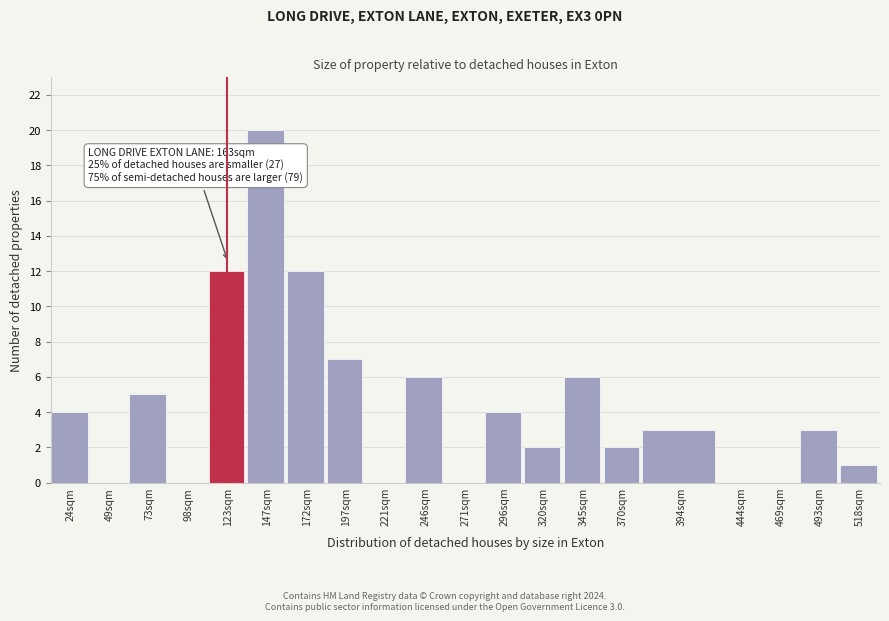

Reading left to right, list all the values displayed in this chart.

24sqm=4	49sqm=0	73sqm=5	98sqm=0	123sqm=12	147sqm=20	172sqm=12	197sqm=7	221sqm=0	246sqm=6	271sqm=0	296sqm=4	320sqm=2	345sqm=6	370sqm=2	394sqm=3	444sqm=0	469sqm=0	493sqm=3	518sqm=1